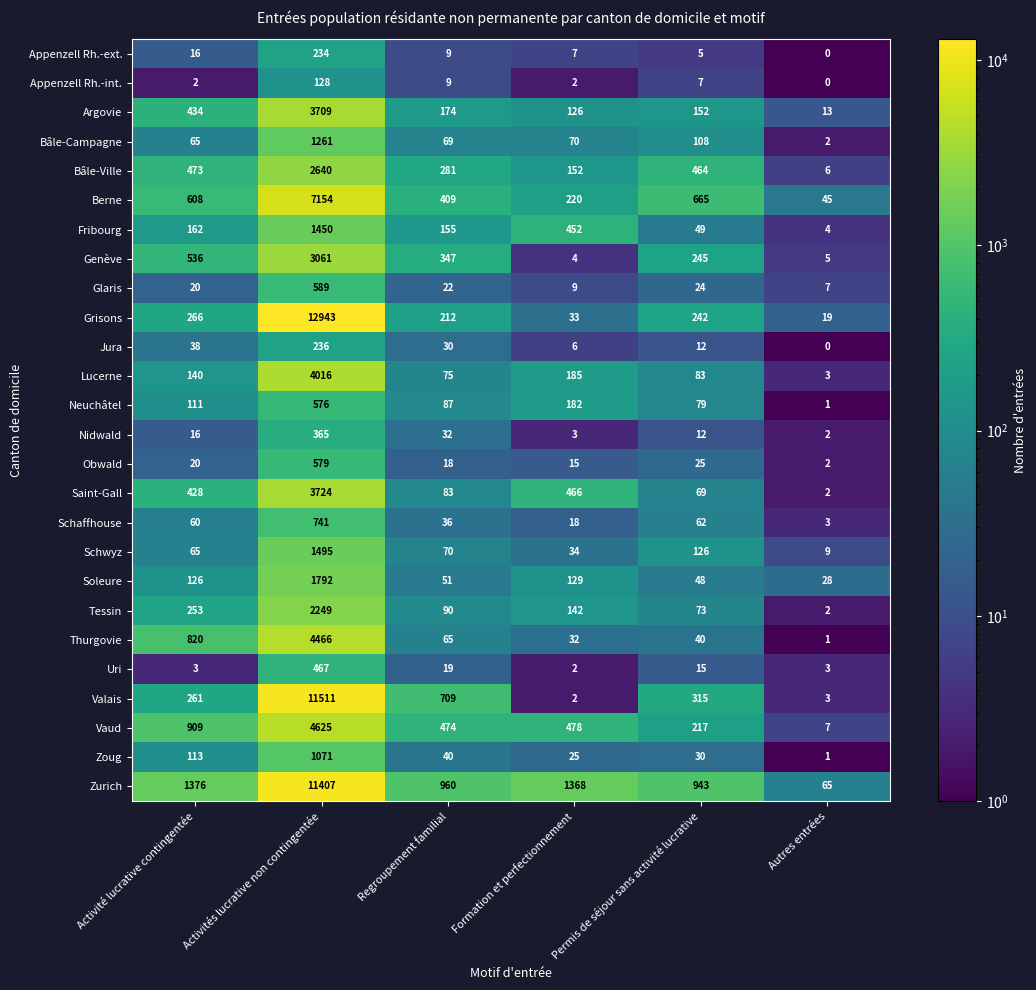

How many distinct data groups are displayed?

26